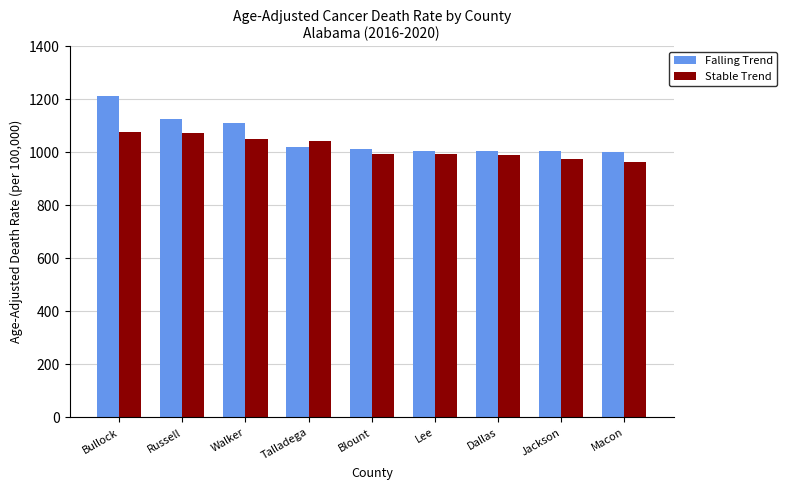

Is the value of Stable Trend at Walker greater than the value of Falling Trend at Russell?

No